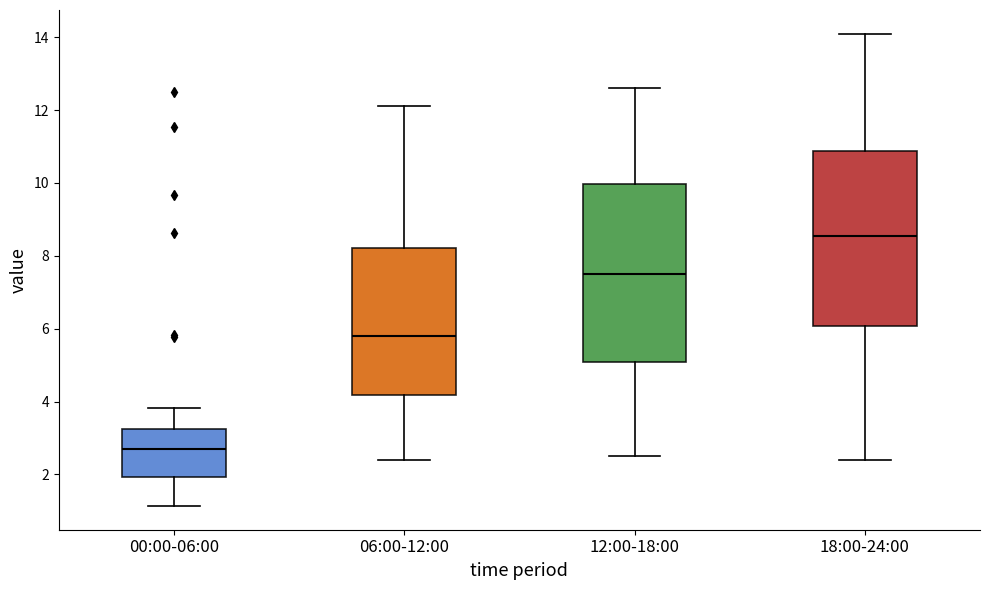

Which box's median line is the highest?

18:00-24:00